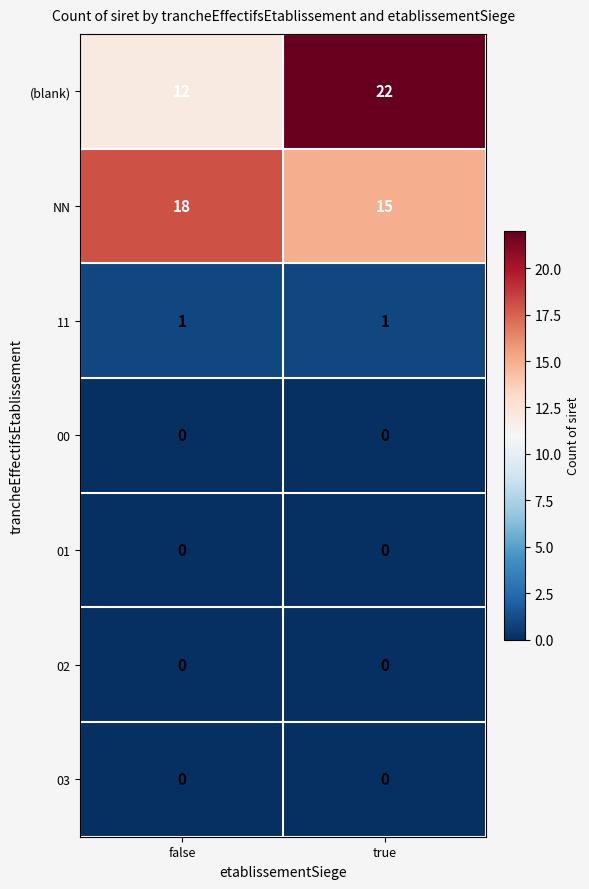

Which series changed the most between false and true?

(blank)